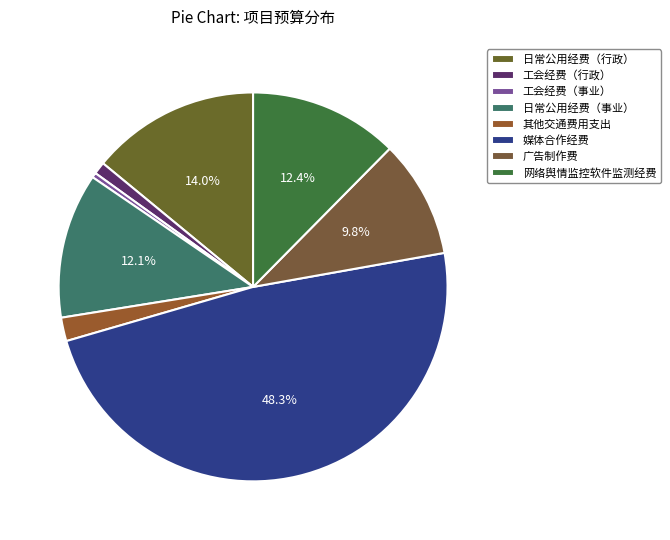

How many segments does this pie chart have?

8